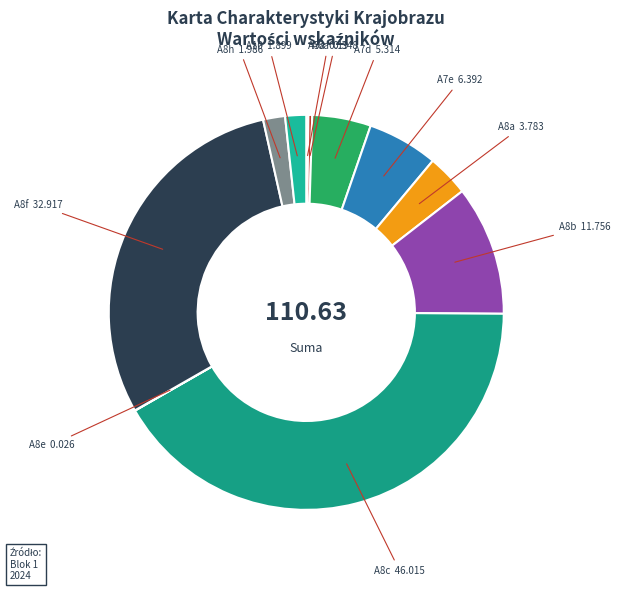

Approximately how many times larger is the value at A8a compared to A8b?

0.3